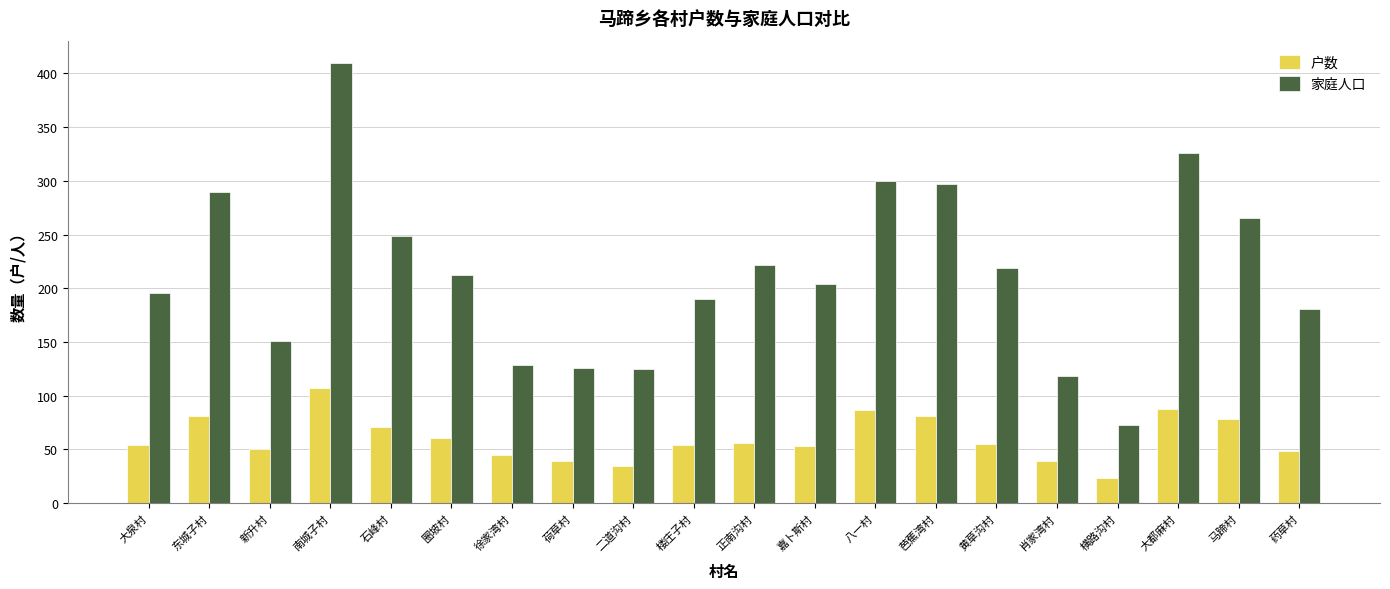

Which category has the lowest value in the 户数 series?

横路沟村